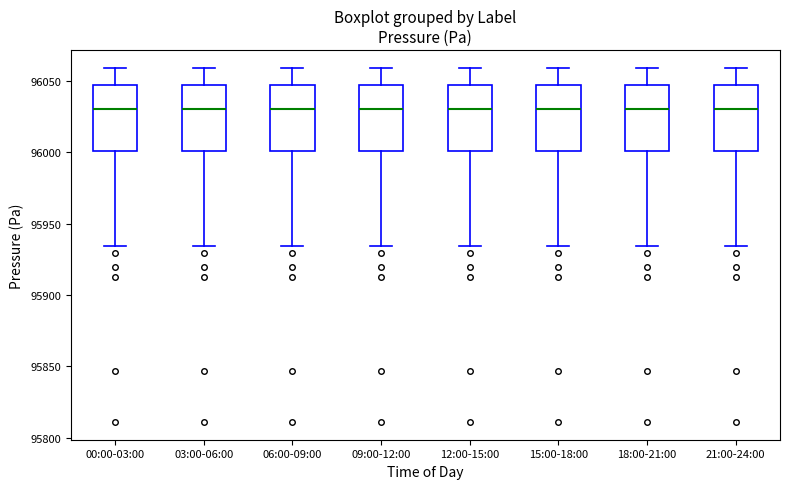

Reading left to right, transcribe this box plot: for each box, give where its median line is, the range the box spans, and where its two whiskers end, as read against the y-axis. The values are not printed on the chart, so give them approximately, as read against the axis.

00:00-03:00: median 96030, box 96000 to 96045, whiskers 95935 to 96060
03:00-06:00: median 96030, box 96000 to 96045, whiskers 95935 to 96060
06:00-09:00: median 96030, box 96000 to 96045, whiskers 95935 to 96060
09:00-12:00: median 96030, box 96000 to 96045, whiskers 95935 to 96060
12:00-15:00: median 96030, box 96000 to 96045, whiskers 95935 to 96060
15:00-18:00: median 96030, box 96000 to 96045, whiskers 95935 to 96060
18:00-21:00: median 96030, box 96000 to 96045, whiskers 95935 to 96060
21:00-24:00: median 96030, box 96000 to 96045, whiskers 95935 to 96060